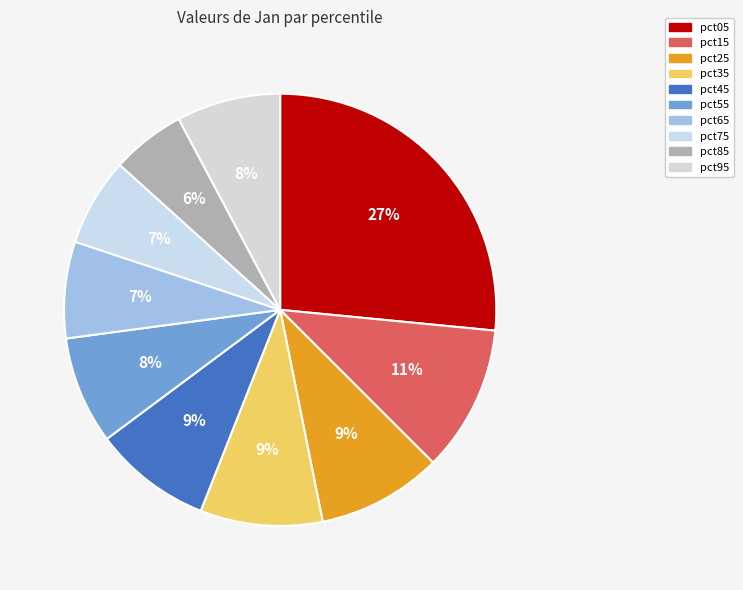

What is the ratio of the value at pct25 to the value at pct75?

1.4